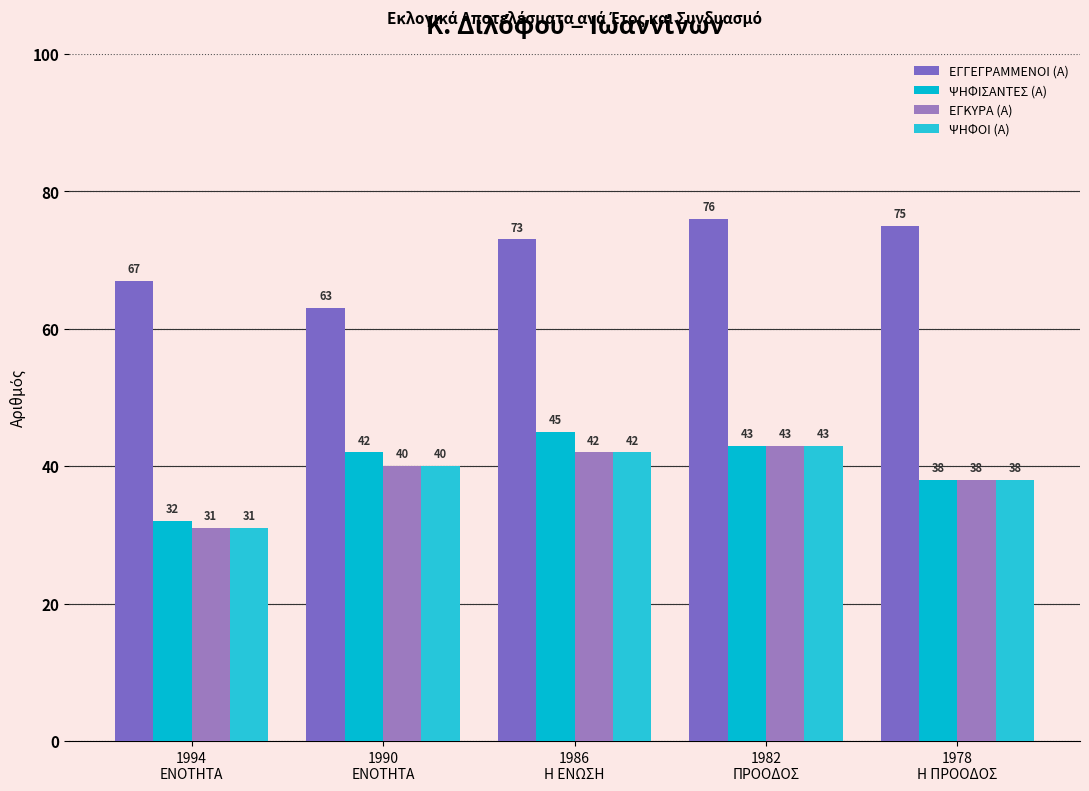

What is the difference between the ΨΗΦΙΣΑΝΤΕΣ (Α) values at 1990
ΕΝΟΤΗΤΑ and 1982
ΠΡΟΟΔΟΣ?

1